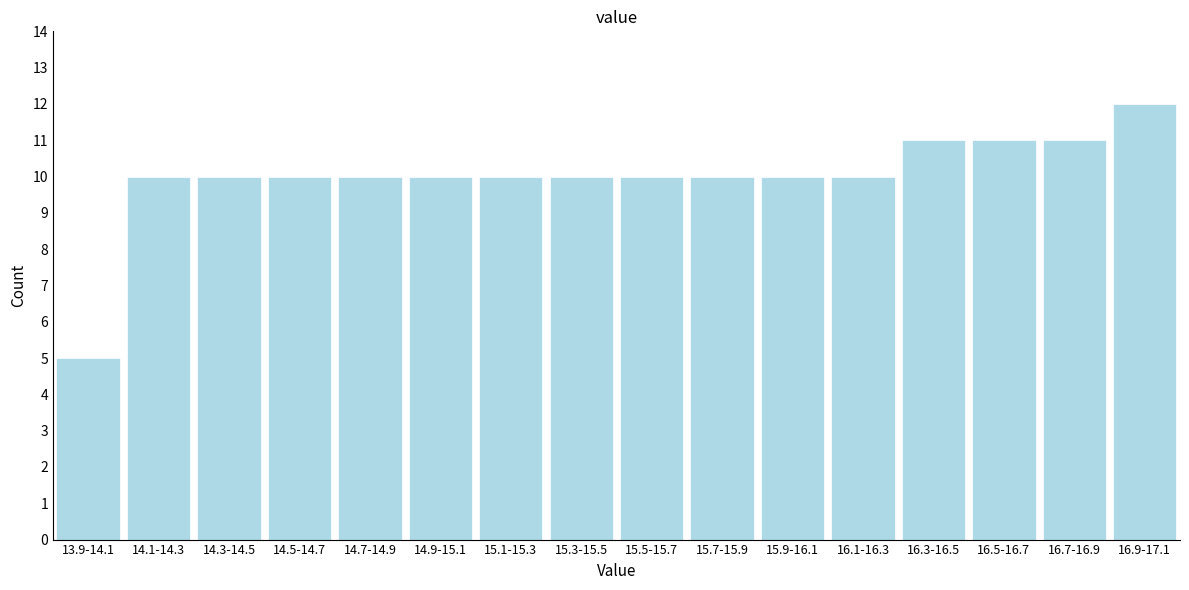

Reading right to left, what are all the values shown in this chart?

12	11	11	11	10	10	10	10	10	10	10	10	10	10	10	5